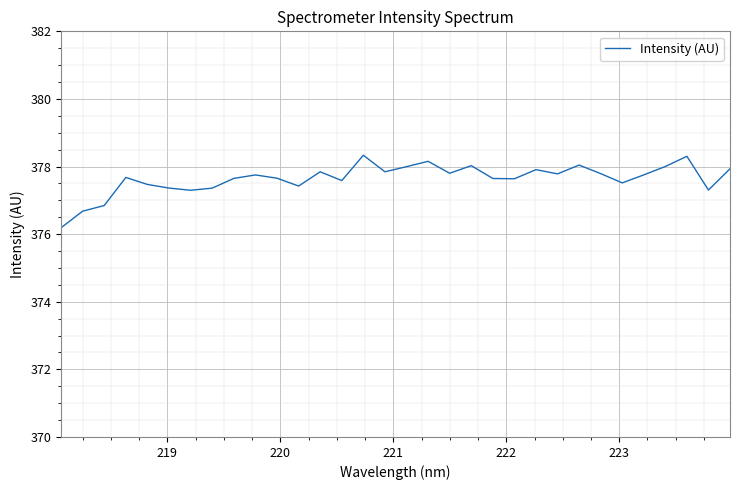

What is the difference between the maximum and minimum values?

2.1